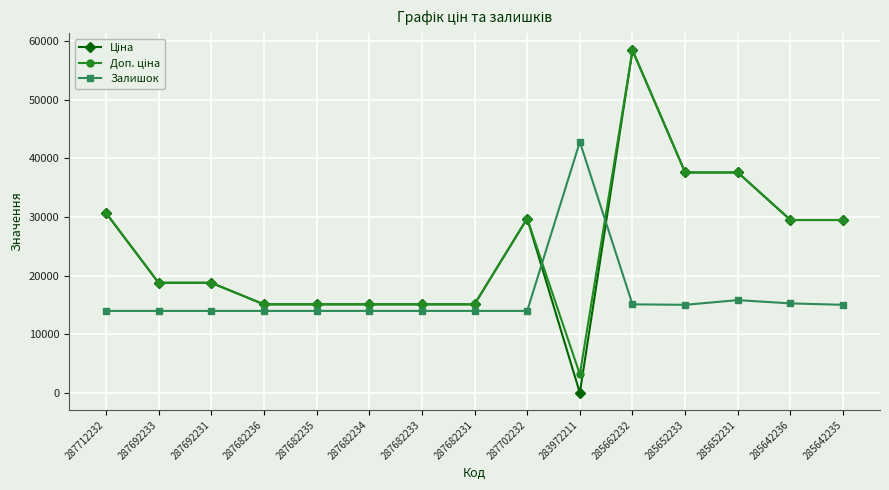

The value of Залишок at 285642236 is 5344.5. True or false?

False